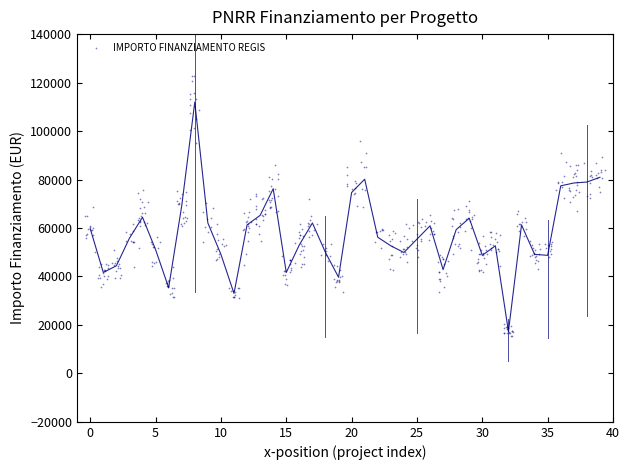

What is the range of X values (max minus min)?

39.8